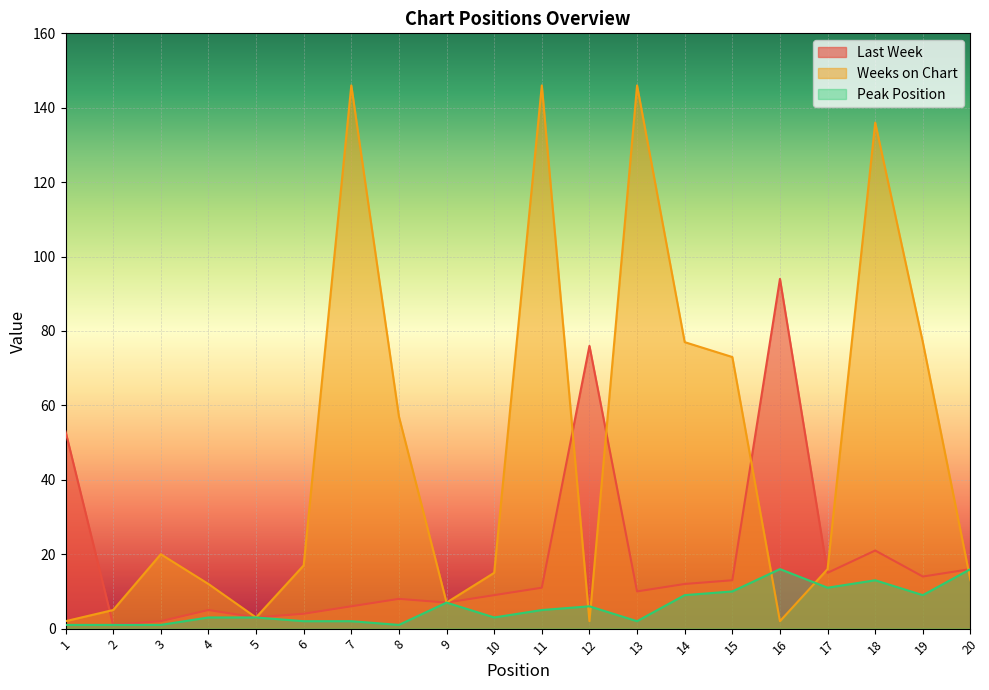

What is the total value across all series at 8?

66